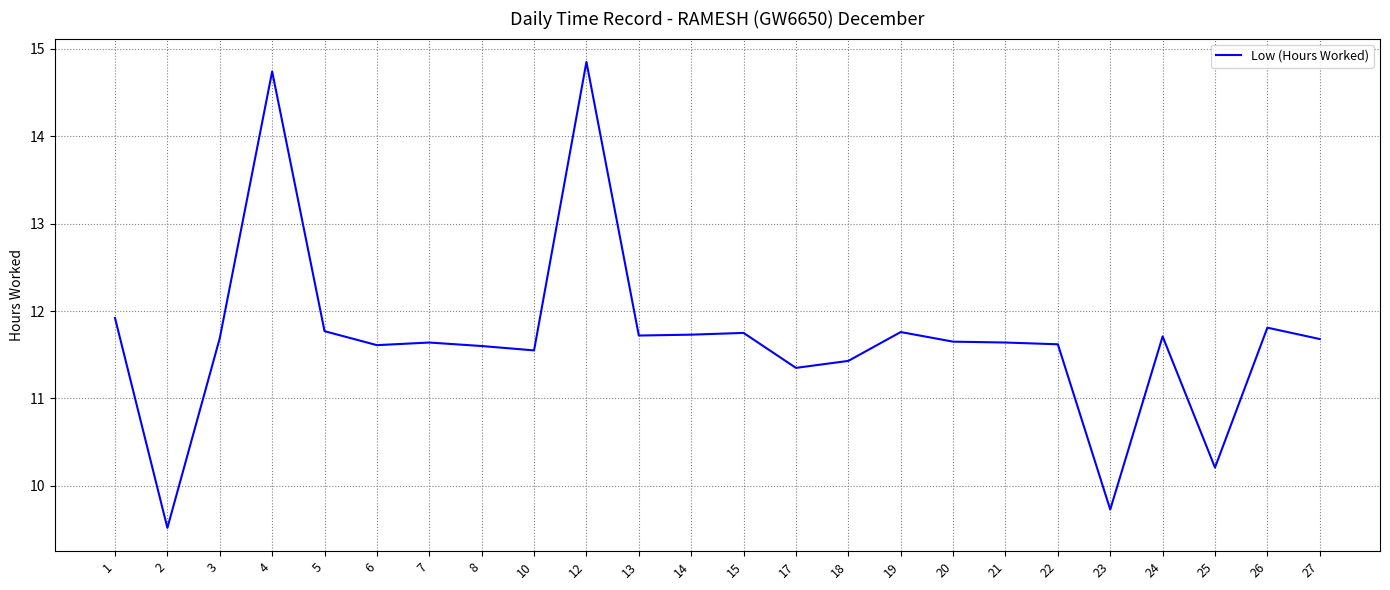

What is the smallest value displayed?

9.5